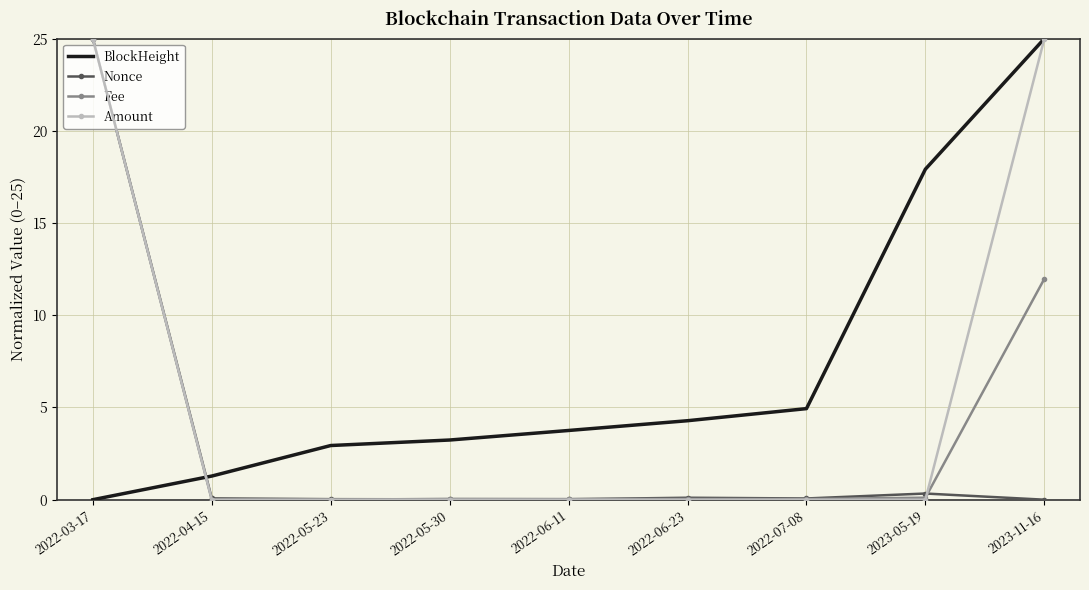

The BlockHeight series shows 4.9 at 2022-07-08. True or false?

True